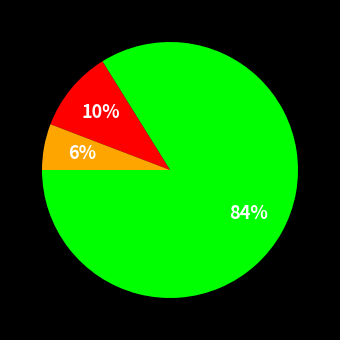

To the nearest percent, what is the average slice percentage?

33%